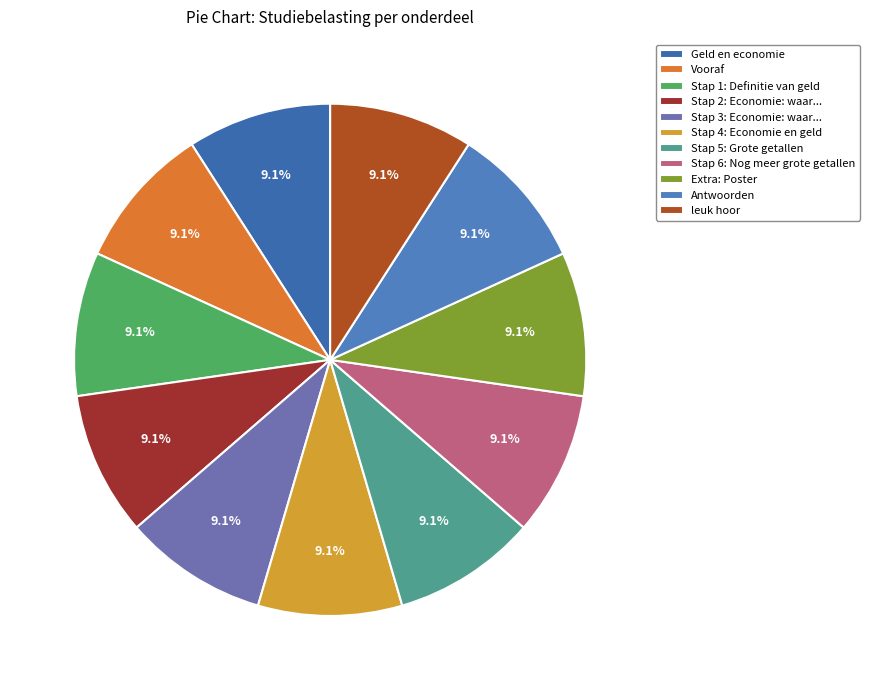

Is there any slice that represents more than half of the pie?

No